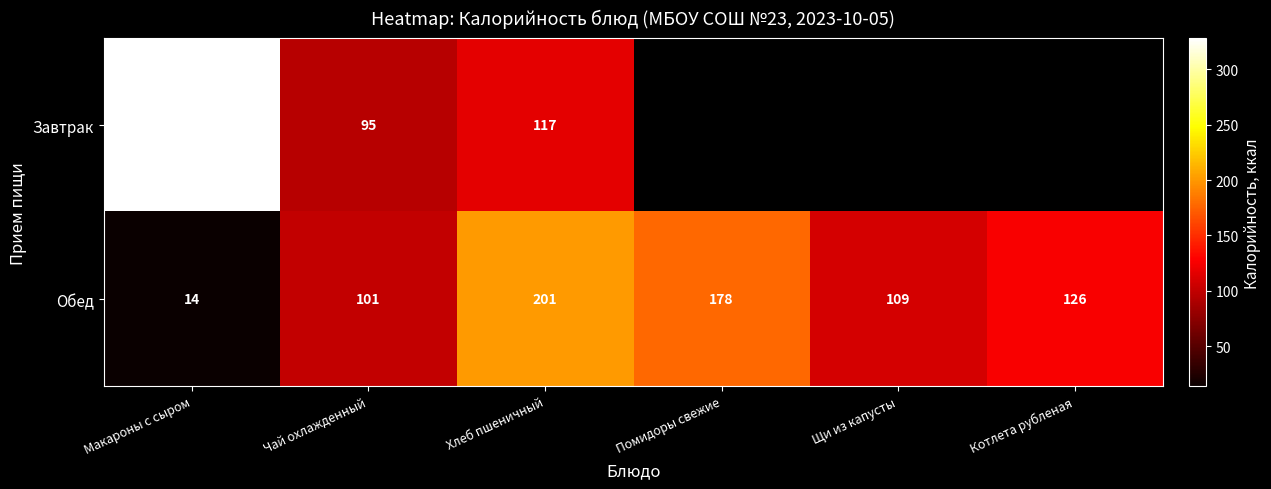

Which label corresponds to the largest value in the chart?

Макароны с сыром